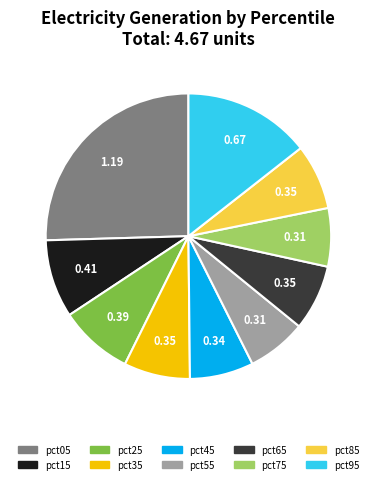

Is there any slice that represents more than half of the pie?

No